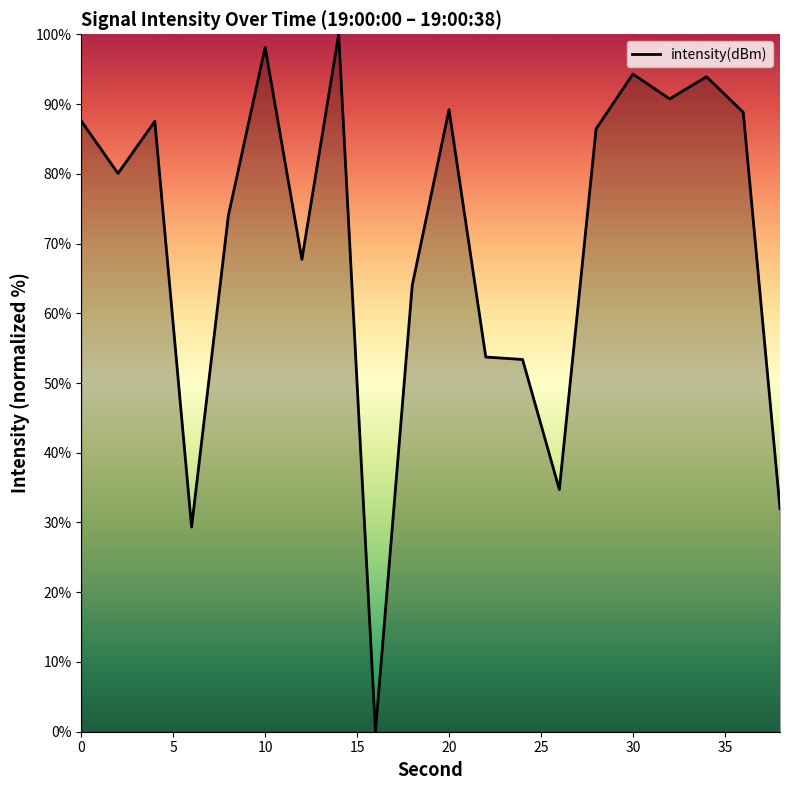

What is the greatest value displayed?

100.0